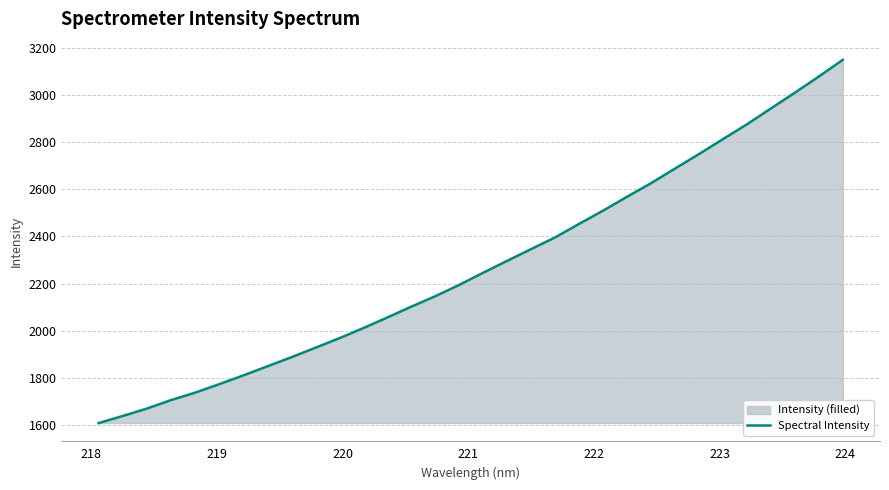

Reading right to left, list all the values displayed in this chart.

3149.5	3078.6	3009.9	2943.0	2875.7	2812.8	2749.3	2687.8	2625.5	2568.0	2509.1	2452.7	2395.3	2345.8	2295.8	2245.3	2193.5	2145.4	2101.0	2054.9	2010.0	1966.9	1926.4	1886.2	1847.6	1809.0	1772.0	1736.1	1704.6	1668.8	1637.5	1607.5